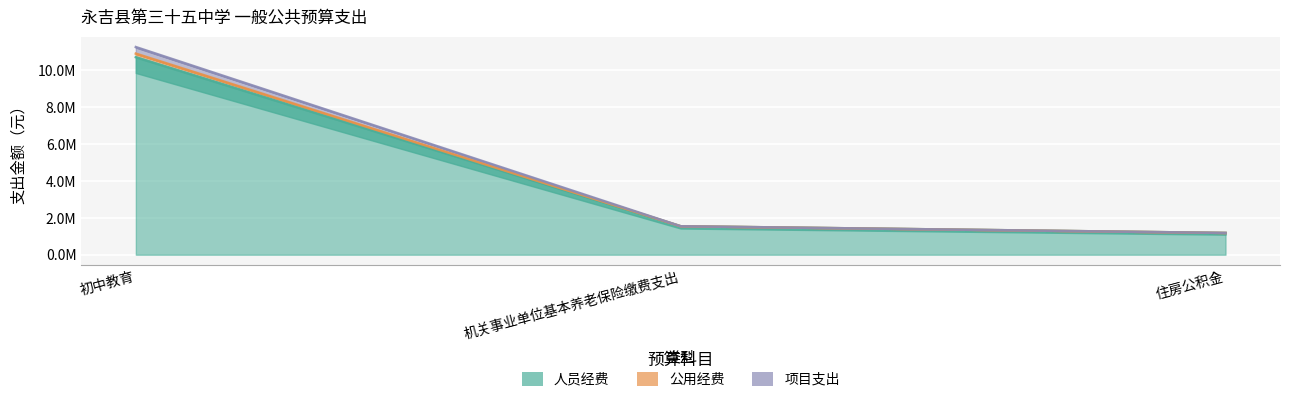

The 人员经费 series shows 1581827.0 at 住房公积金. True or false?

False